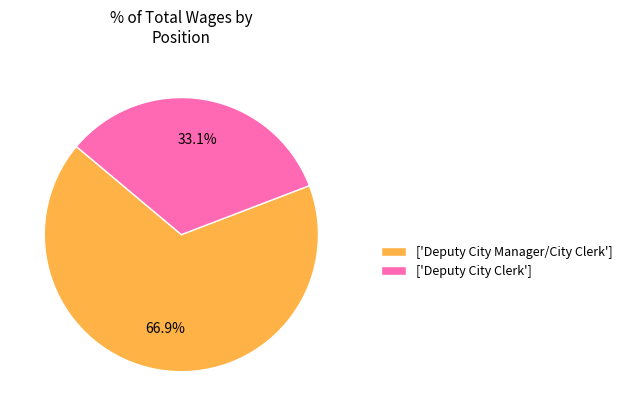

To the nearest percent, what is the average slice percentage?

50%